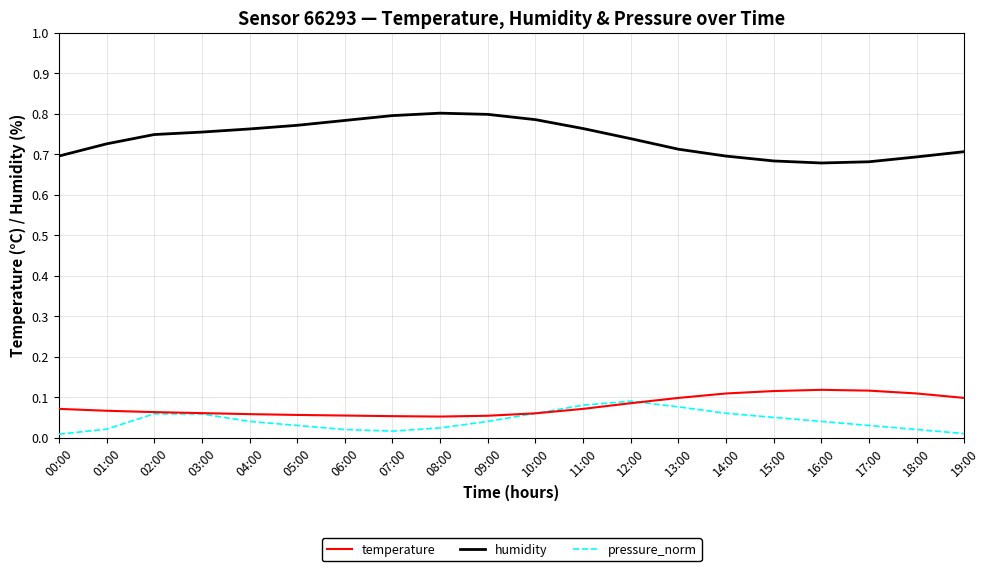

What is the value of the temperature point at the 14th from the left?

9.8